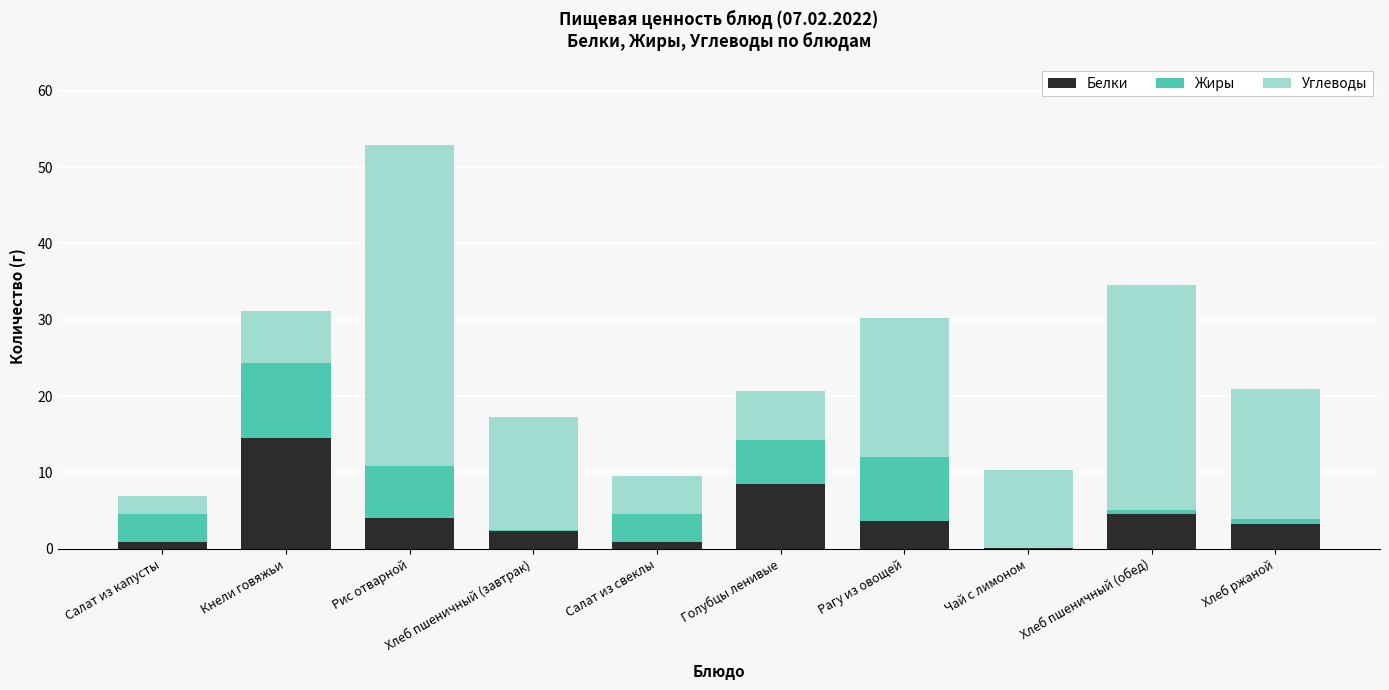

At which label does Белки reach its peak?

Кнели говяжьи